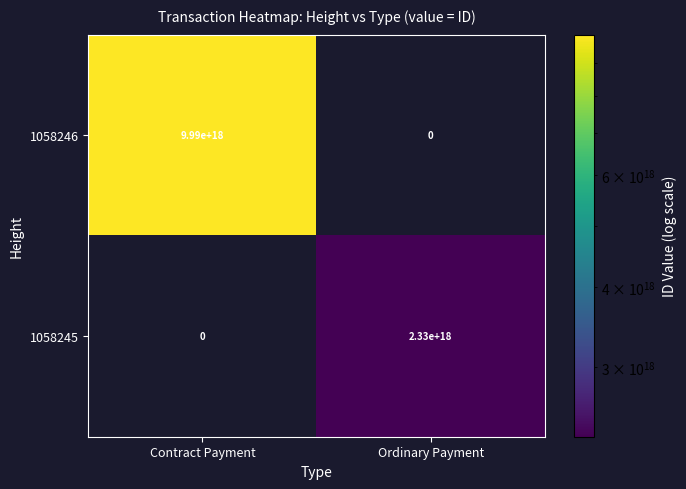

Is it true that 1058245 equals 3298425229265586688.0 at Ordinary Payment?

False